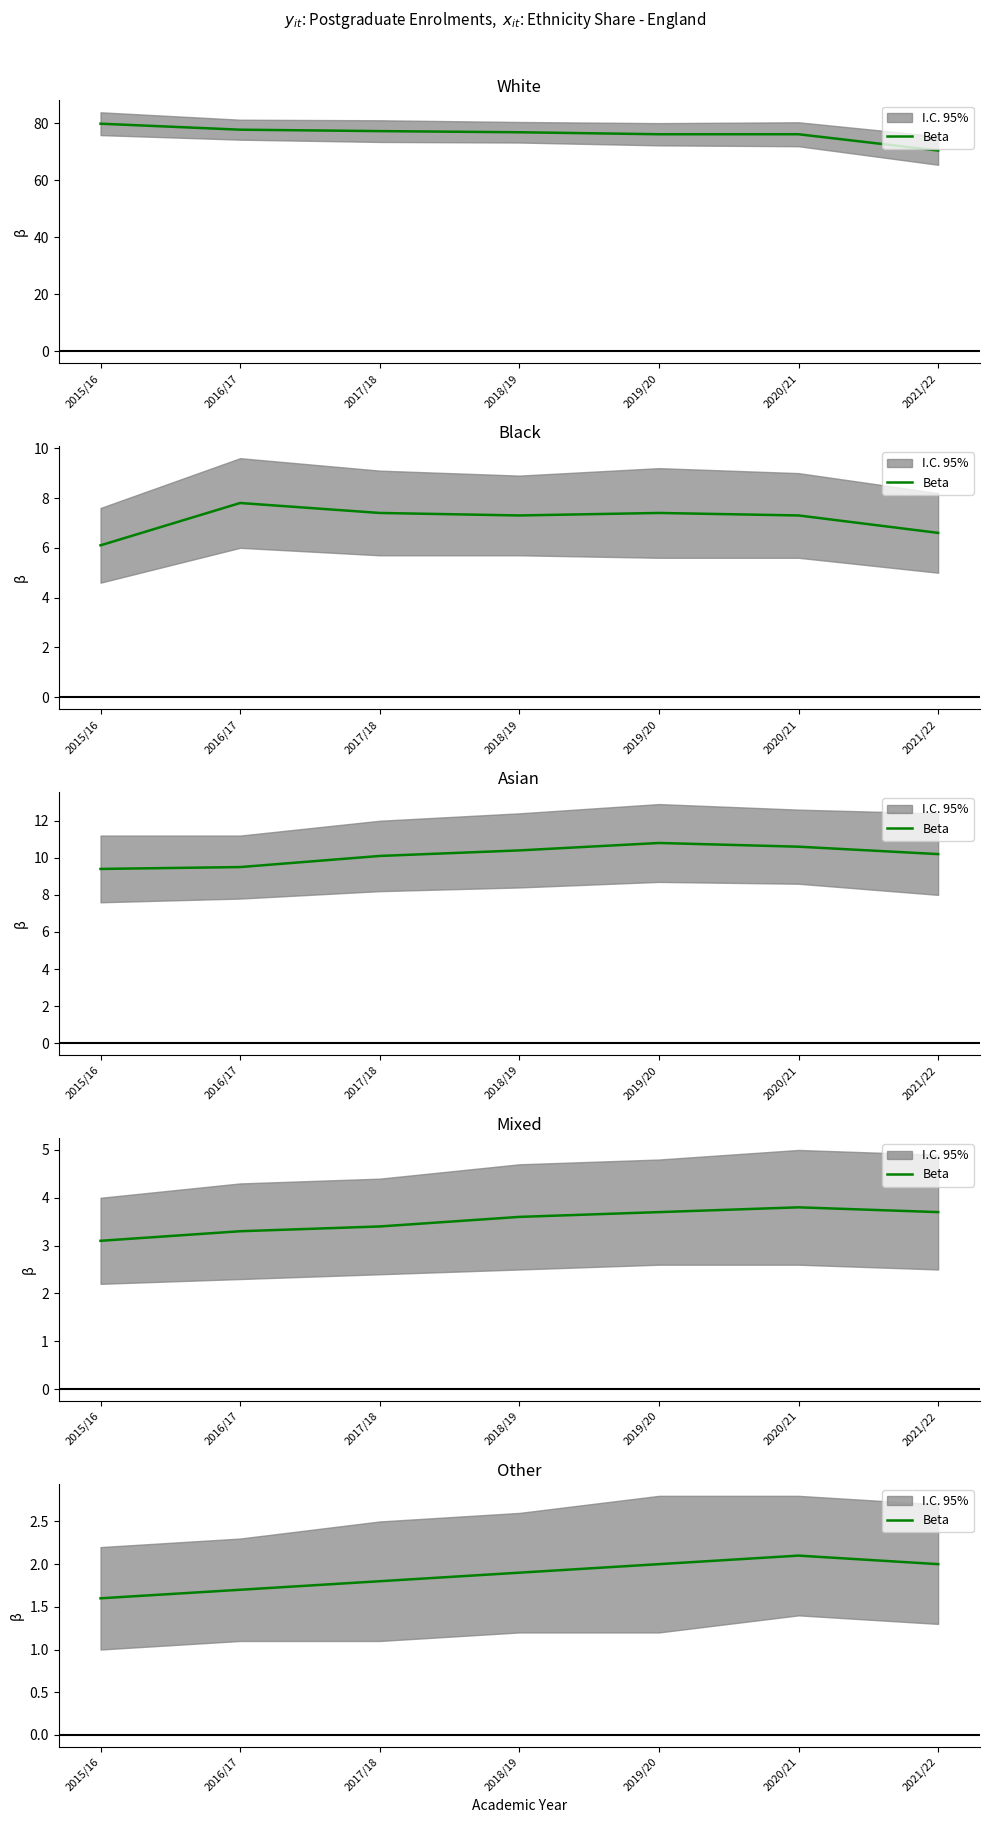

Count the values in the range 1 to 2.

6